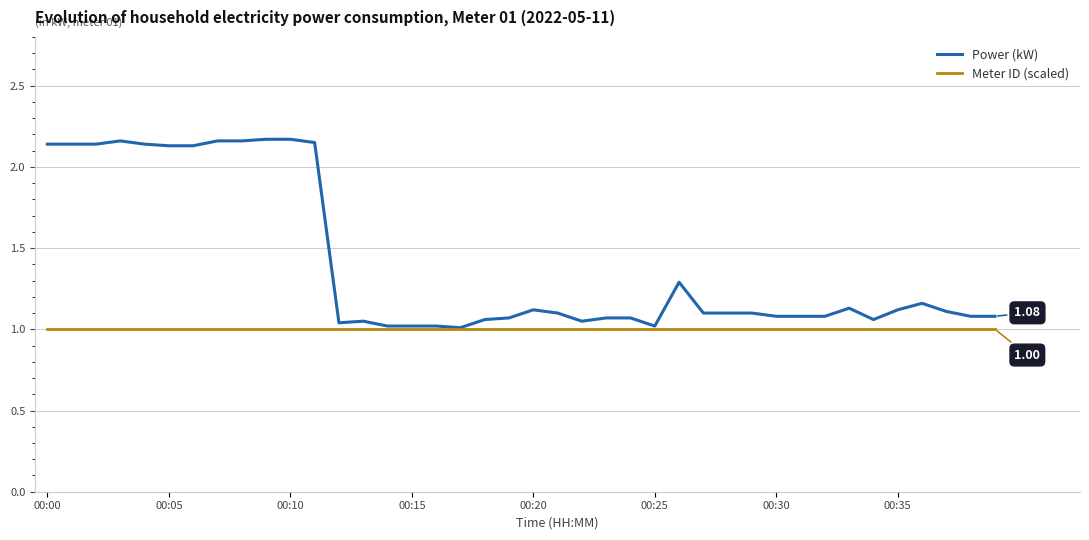

Rank the series by their average value, from highest to lowest.

Power (kW), Meter ID (scaled)